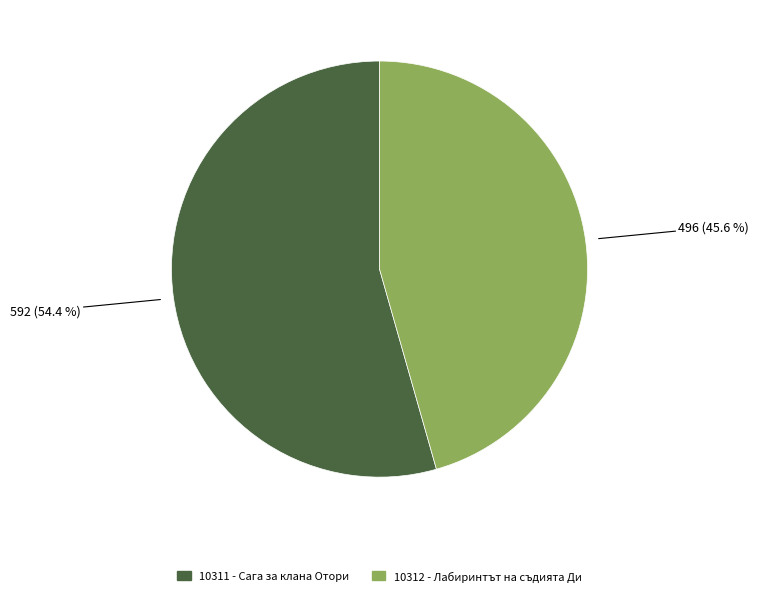

Combined, what portion of the pie is 10311 - Сага за клана Отори and 10312 - Лабиринтът на съдията Ди?

100.0%